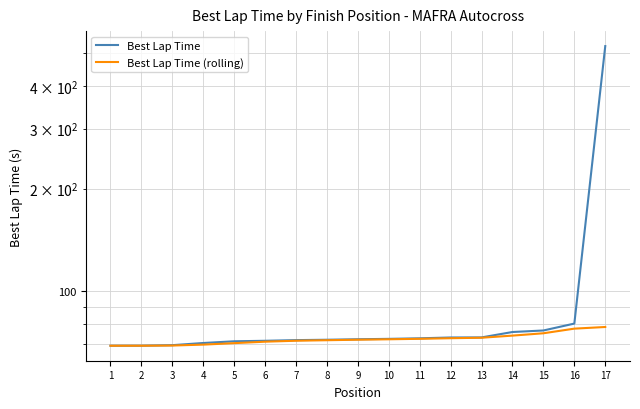

What is the difference between the maximum and second lowest values in the Best Lap Time (rolling) series?

9.3